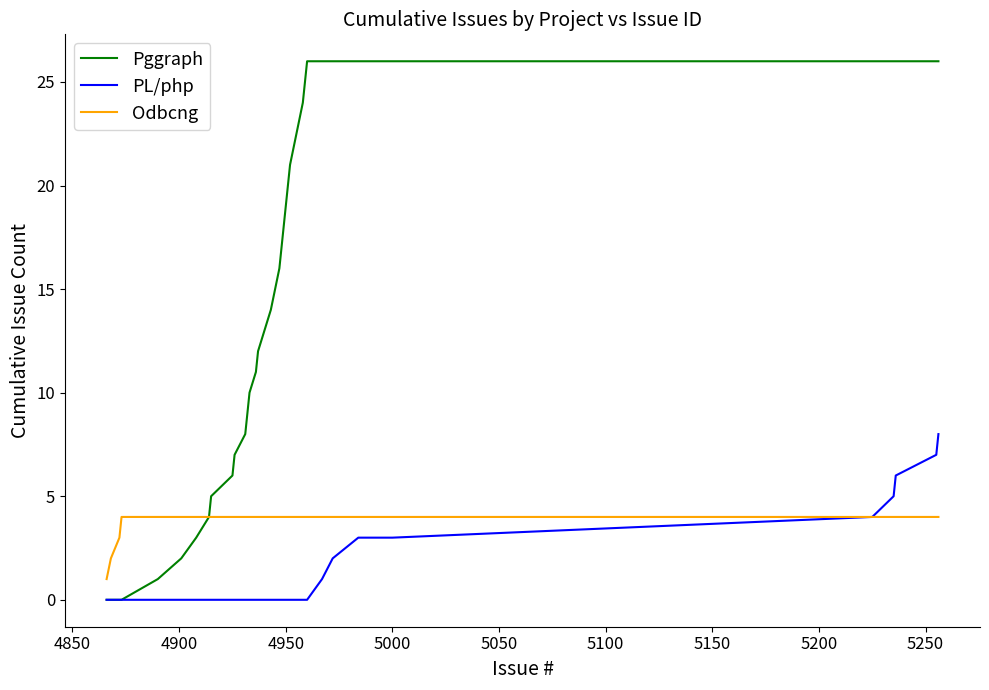

Reading left to right, list all the values displayed in this chart.

Pggraph: 0	0	0	0	1	2	3	4	5	6	7	8	9	10	11	12	13	14	15	16	17	18	19	20	21	22	23	24	25	26	26	26	26	26	26	26	26	26	26	26
PL/php: 0	0	0	0	0	0	0	0	0	0	0	0	0	0	0	0	0	0	0	0	0	0	0	0	0	0	0	0	0	0	1	2	3	3	3	4	5	6	7	8
Odbcng: 1	2	3	4	4	4	4	4	4	4	4	4	4	4	4	4	4	4	4	4	4	4	4	4	4	4	4	4	4	4	4	4	4	4	4	4	4	4	4	4